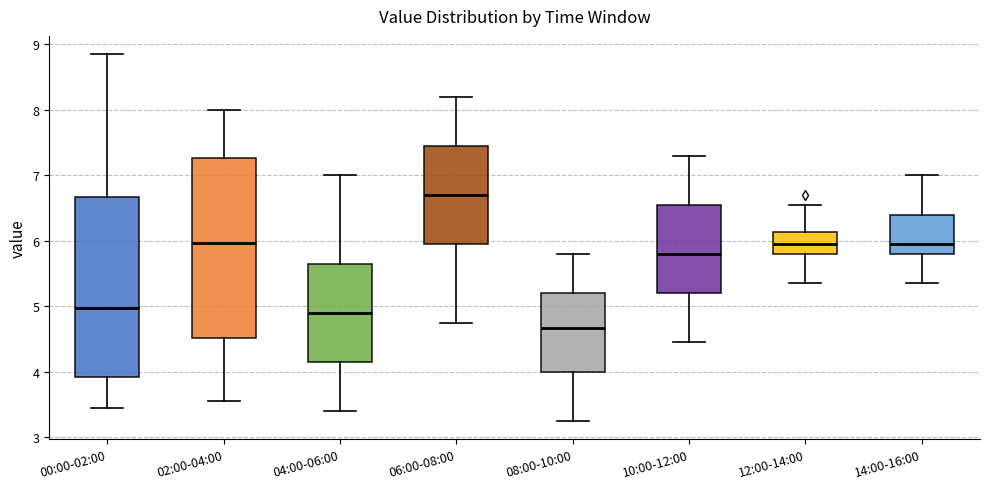

Reading left to right, read every box against the y-axis: the position of its median line, the range the box covers, and the ends of its whiskers. The values are not printed on the chart, so give them approximately, as read against the axis.

00:00-02:00: median 5.0, box 3.9 to 6.7, whiskers 3.5 to 8.9
02:00-04:00: median 6.0, box 4.5 to 7.3, whiskers 3.6 to 8.0
04:00-06:00: median 4.9, box 4.2 to 5.7, whiskers 3.4 to 7.0
06:00-08:00: median 6.7, box 6.0 to 7.5, whiskers 4.8 to 8.2
08:00-10:00: median 4.7, box 4.0 to 5.2, whiskers 3.3 to 5.8
10:00-12:00: median 5.8, box 5.2 to 6.6, whiskers 4.5 to 7.3
12:00-14:00: median 6.0, box 5.8 to 6.1, whiskers 5.4 to 6.6
14:00-16:00: median 6.0, box 5.8 to 6.4, whiskers 5.4 to 7.0